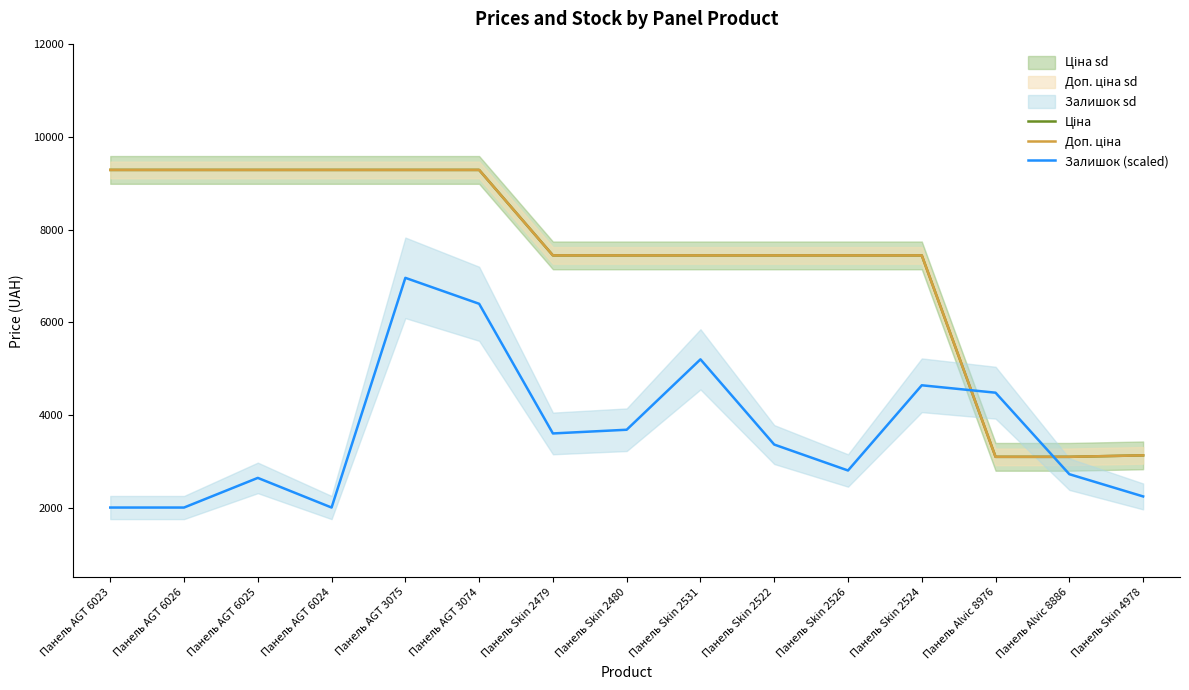

True or false: Ціна has a value of 15715.8 at Панель AGT 3074.

False